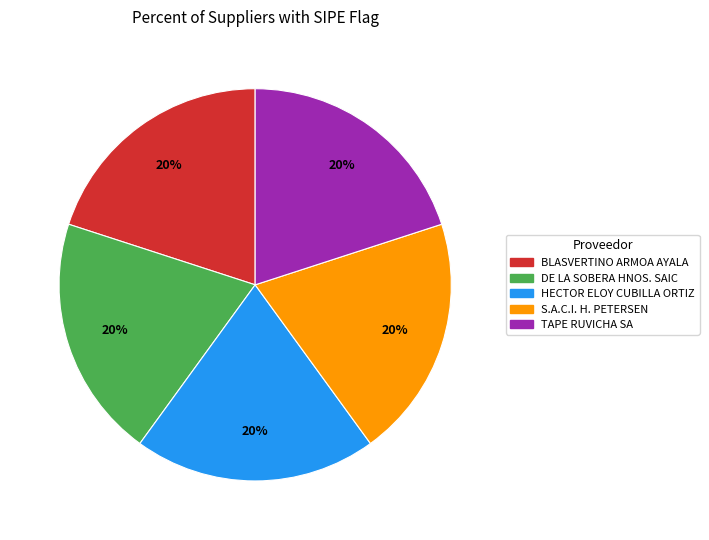

Is the sum of S.A.C.I. H. PETERSEN and DE LA SOBERA HNOS. SAIC greater than half?

No